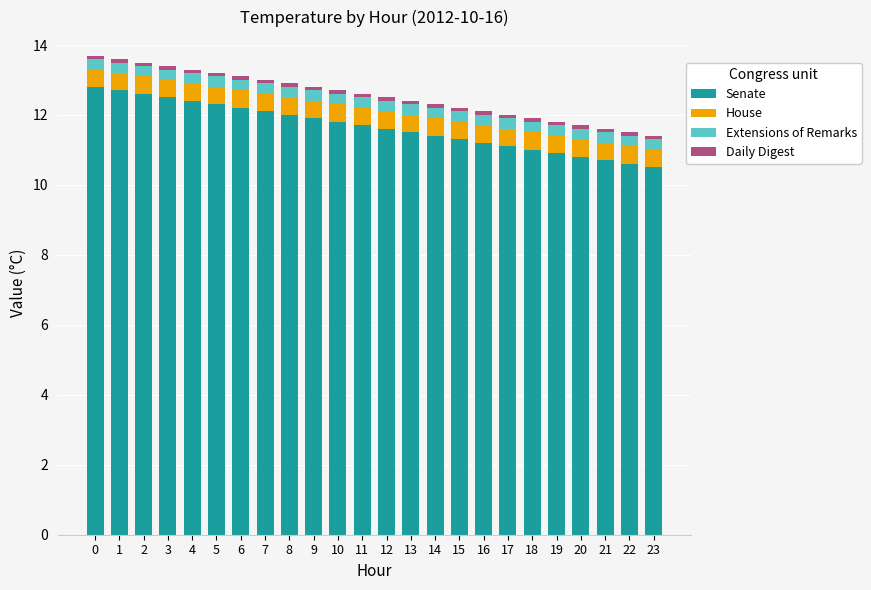

What is the difference between the maximum and second lowest values in the Senate series?

2.2